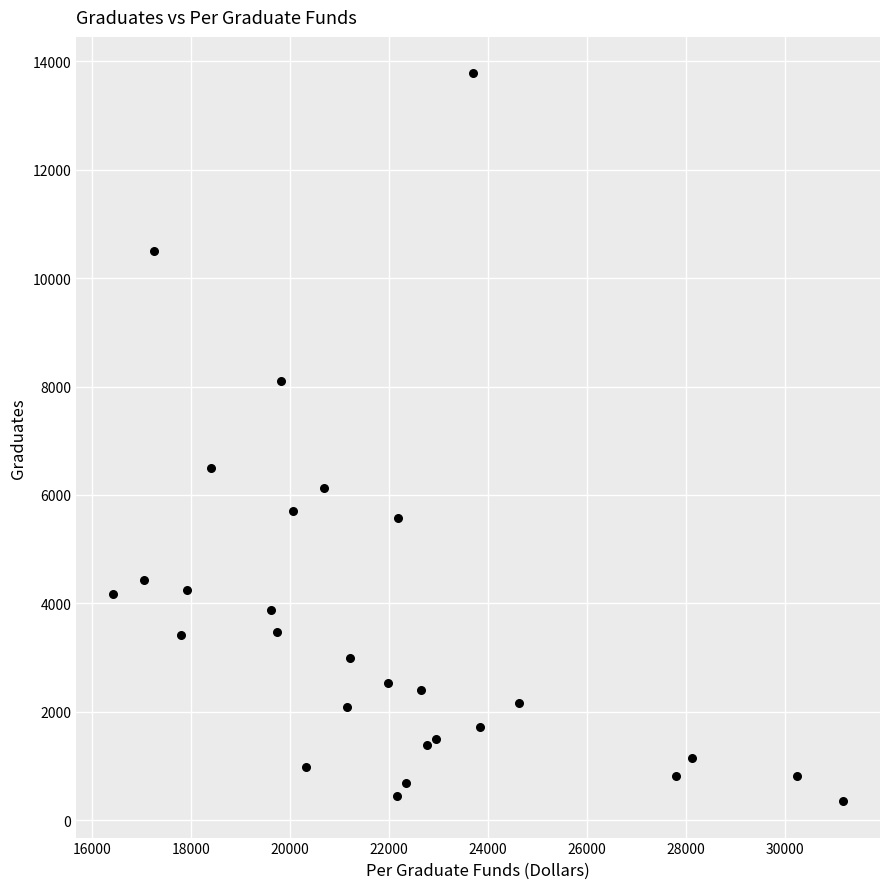

What is the range of Y values (max minus min)?

13434